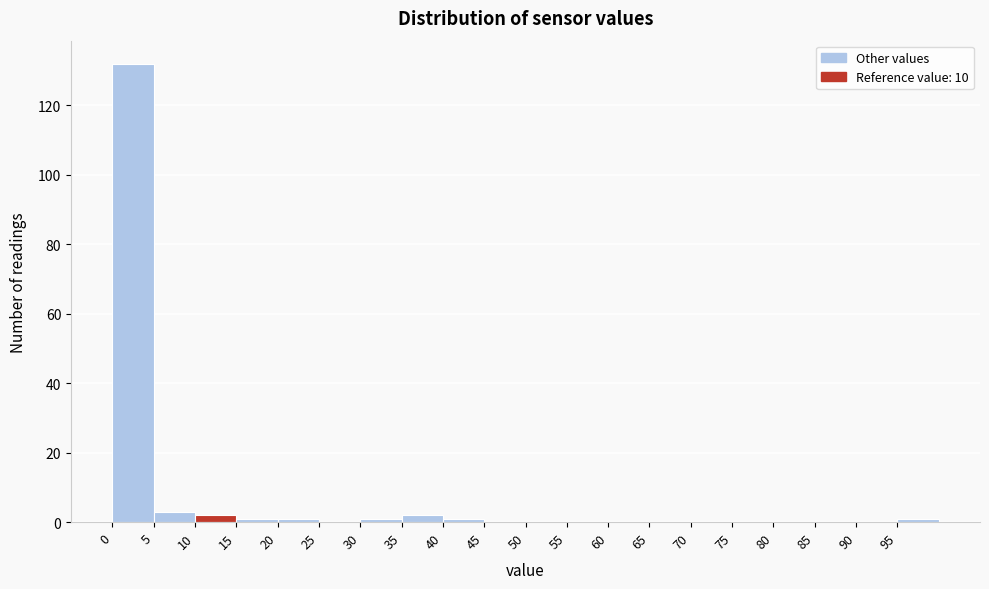

Reading left to right, transcribe this chart: for each bar, give the range it covers on the x-axis and its height. The values are not printed on the chart, so give them approximately, as read against the axis.

0 to 5: 132
5 to 10: 4
10 to 15: 2
15 to 20: under 2
20 to 25: under 2
25 to 30: 0
30 to 35: under 2
35 to 40: 2
40 to 45: under 2
45 to 50: 0
50 to 55: 0
55 to 60: 0
60 to 65: 0
65 to 70: 0
70 to 75: 0
75 to 80: 0
80 to 85: 0
85 to 90: 0
90 to 95: 0
95 to 100: under 2